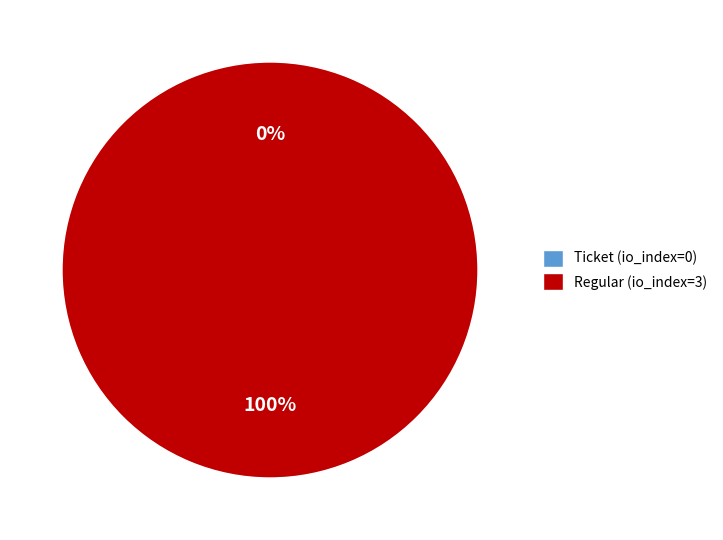

True or false: Regular (io_index=3) accounts for 94% of the total.

False